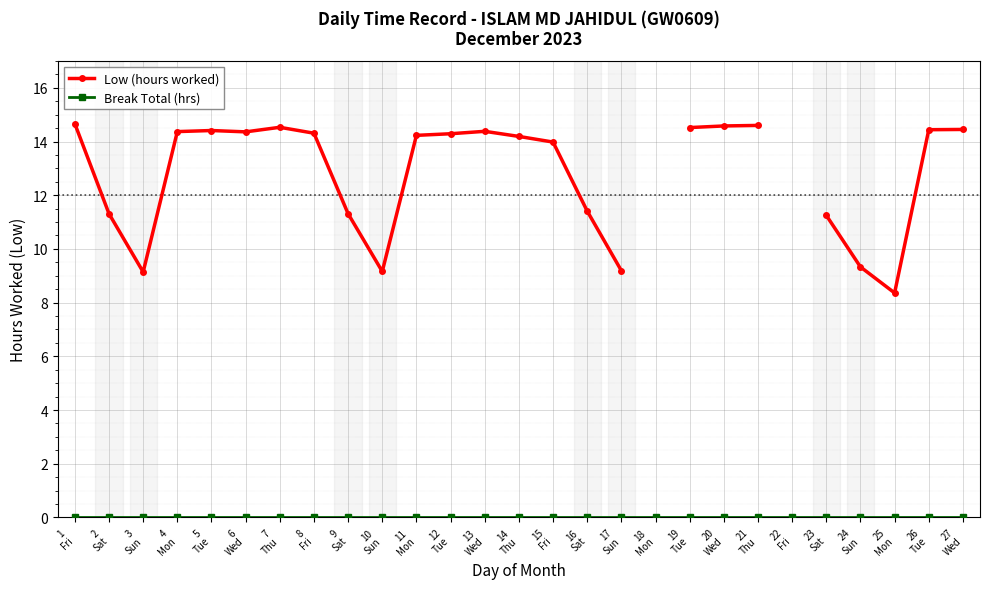

What is the sum of the Low (hours worked) values at 2
Sat and 21
Thu?

25.9